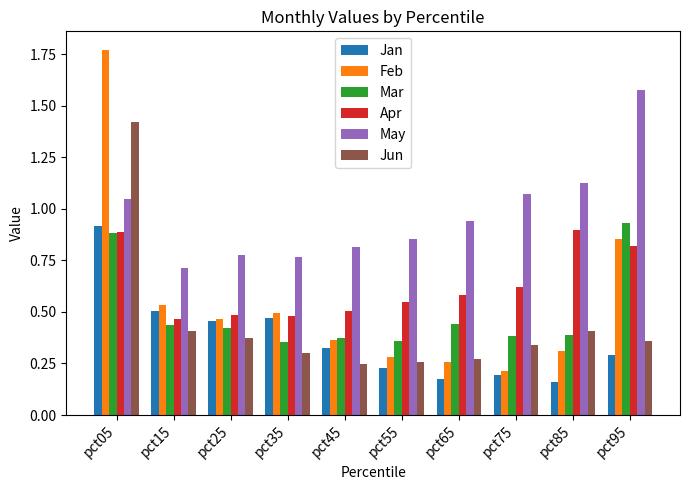

What are all the series names shown in the legend?

Jan, Feb, Mar, Apr, May, Jun